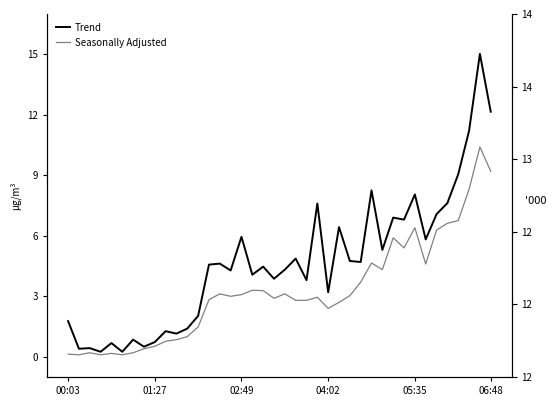

Which series has the widest spread of values?

Trend